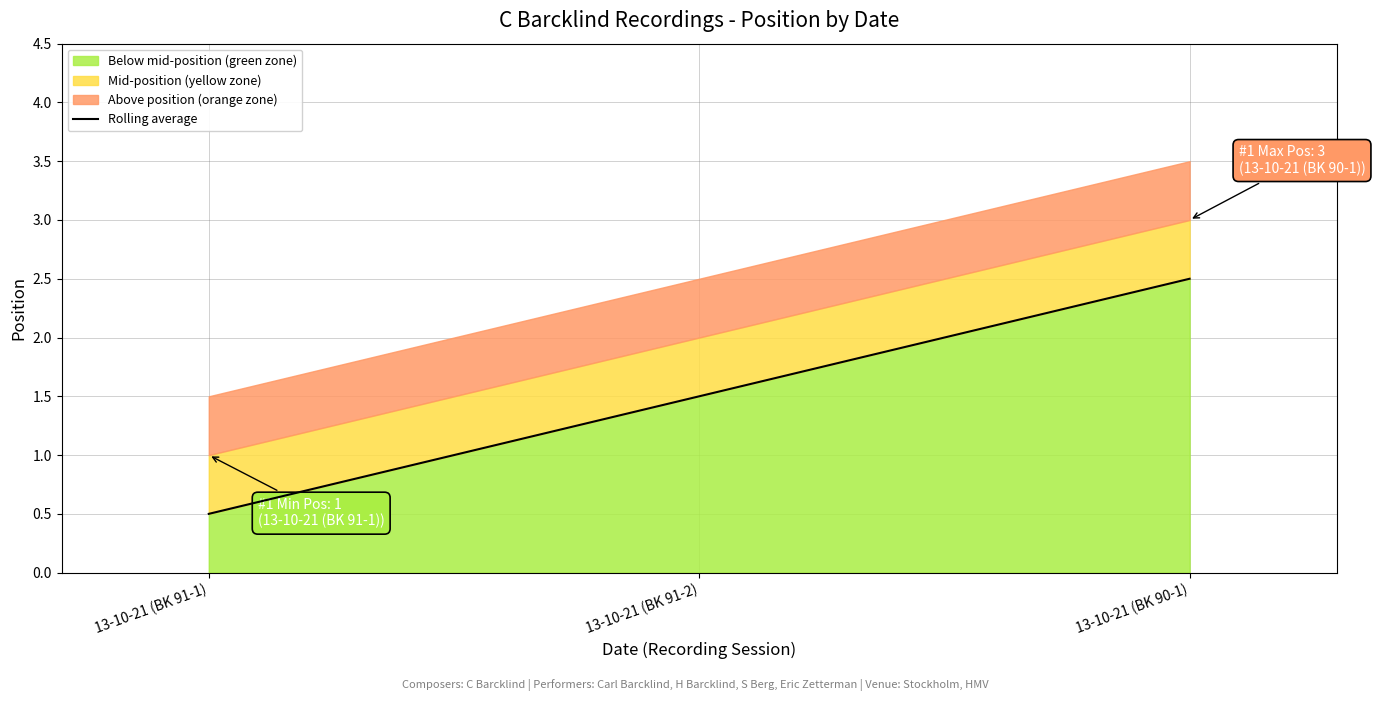

What is the difference between the maximum and second lowest values?

1.0